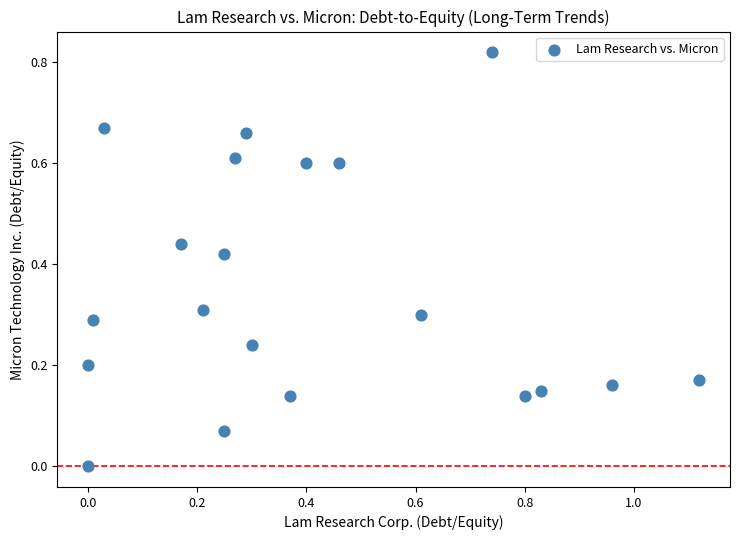

What is the range of X values (max minus min)?

1.1